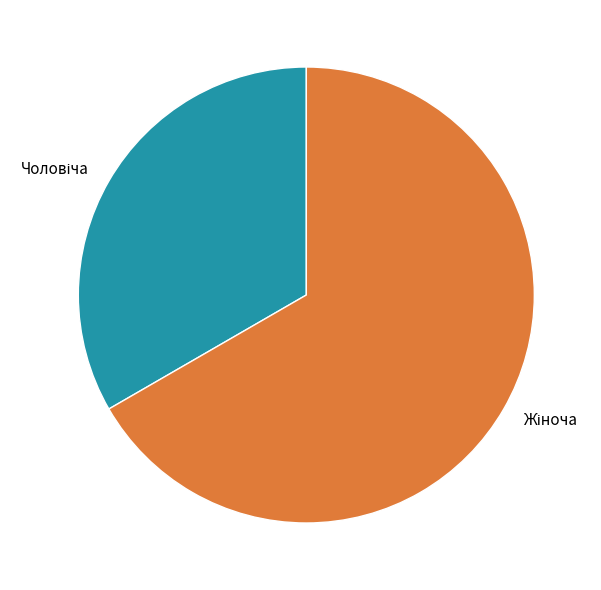

Does any single category account for the majority?

Yes